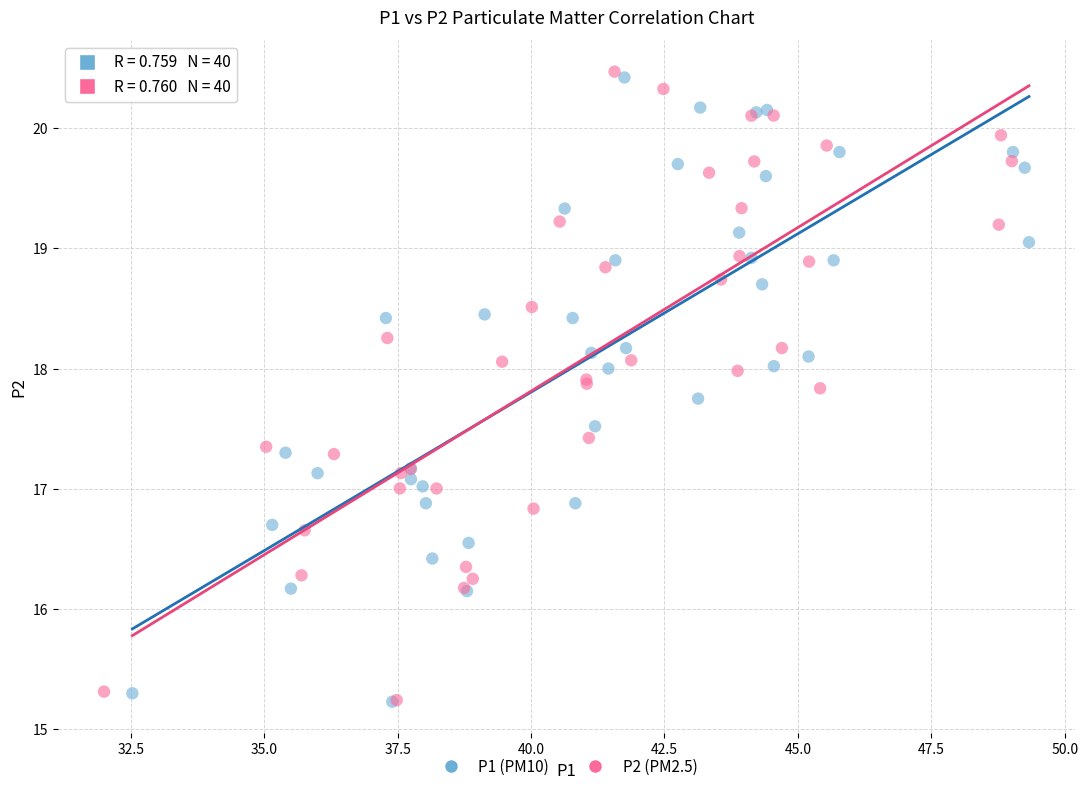

Which series has the widest spread of Y values?

P2 (PM2.5)